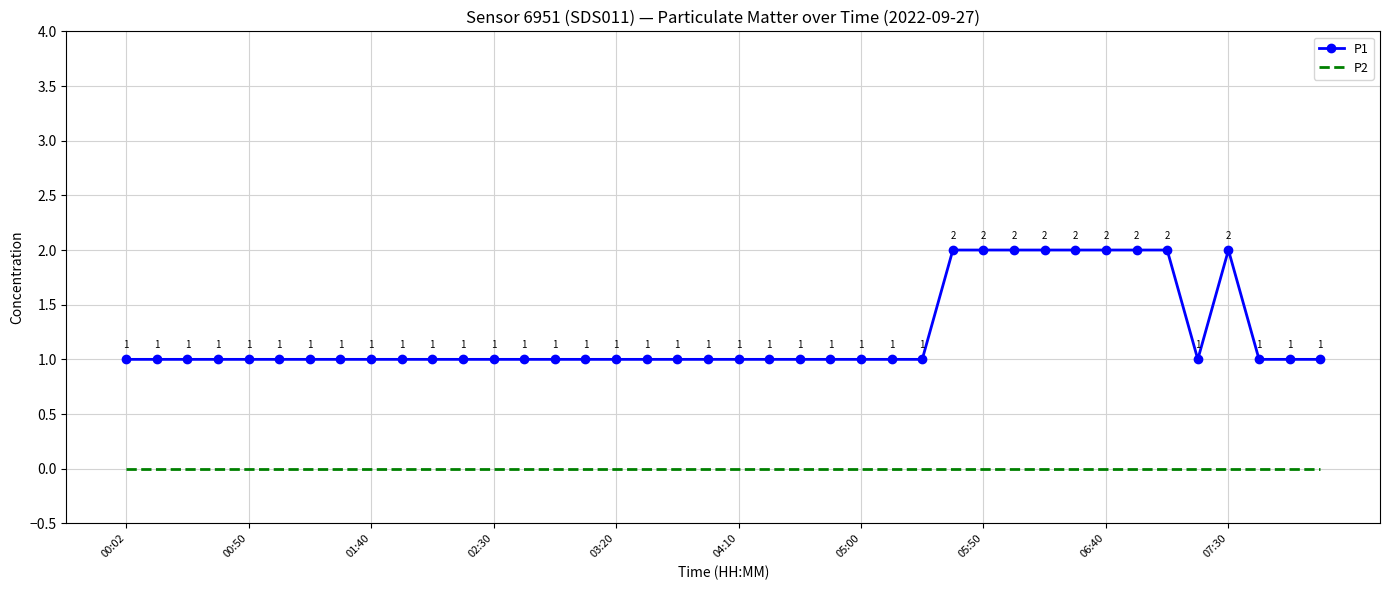

What is the greatest value displayed?

2